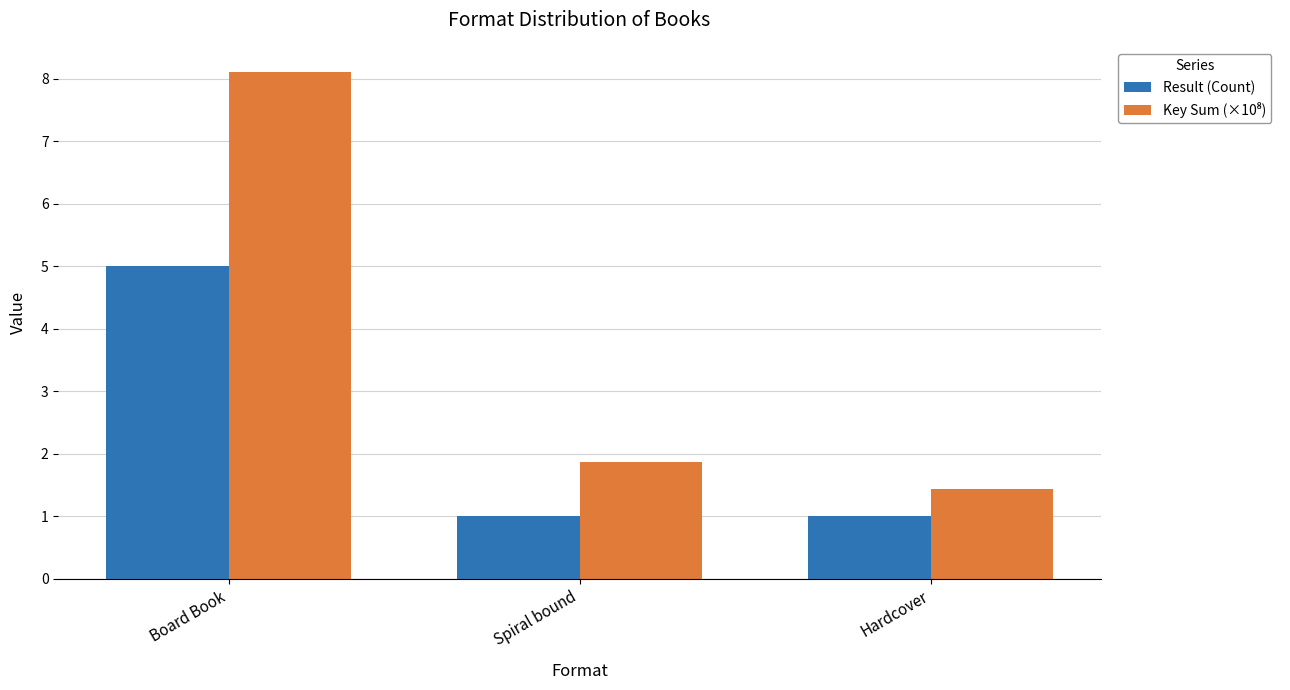

What is the average value of the Result (Count) series?

2.3